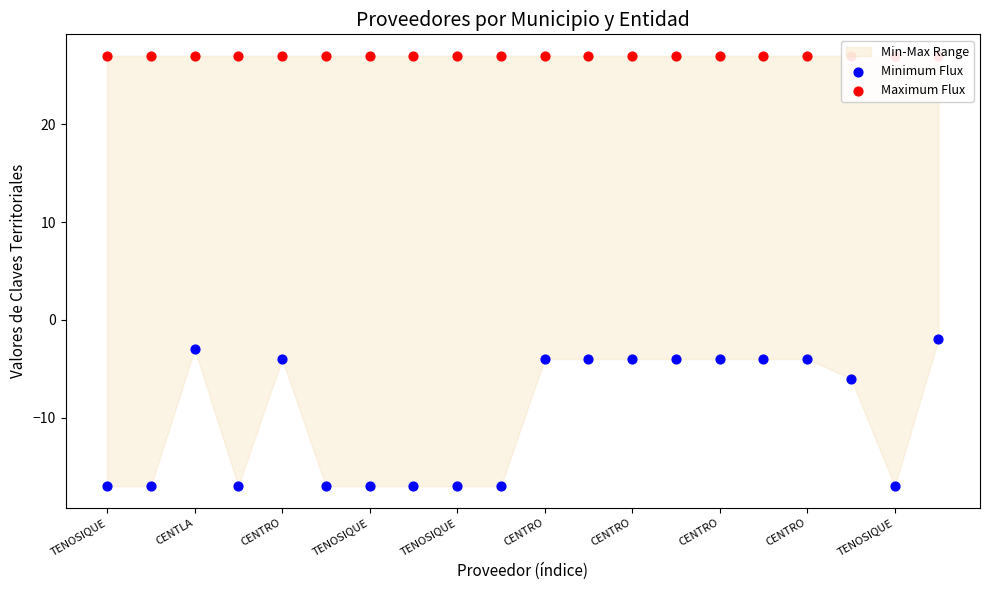

Which series has the largest total across all categories?

Maximum Flux